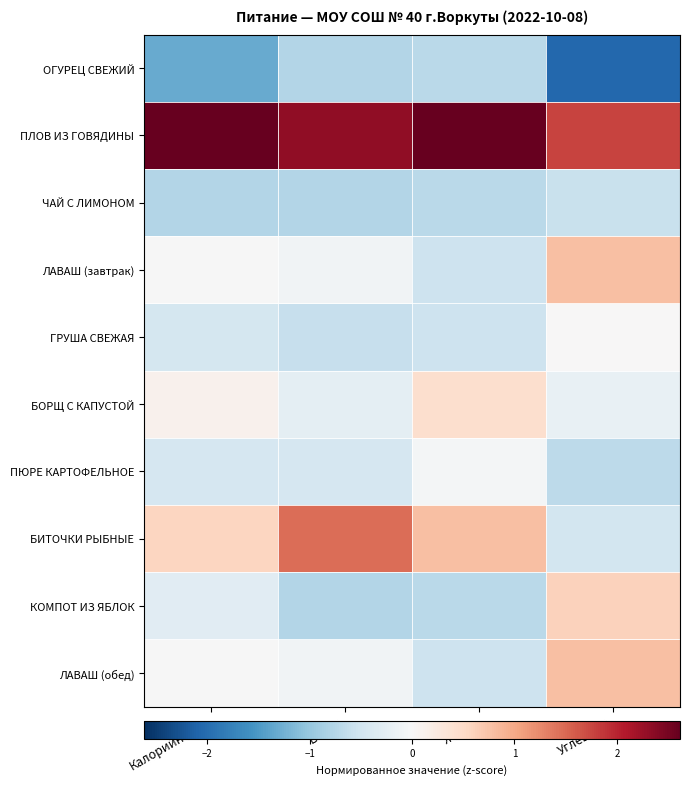

Reading left to right, list all the values displayed in this chart.

ОГУРЕЦ СВЕЖИЙ: Калорийность=-1.3	Белки=-0.8	Жиры=-0.7	Углеводы=-2.0
ПЛОВ ИЗ ГОВЯДИНЫ: Калорийность=2.6	Белки=2.3	Жиры=2.6	Углеводы=1.8
ЧАЙ С ЛИМОНОМ: Калорийность=-0.8	Белки=-0.8	Жиры=-0.7	Углеводы=-0.6
ЛАВАШ (завтрак): Калорийность=-0.0	Белки=-0.1	Жиры=-0.5	Углеводы=0.8
ГРУША СВЕЖАЯ: Калорийность=-0.5	Белки=-0.6	Жиры=-0.5	Углеводы=0.0
БОРЩ С КАПУСТОЙ: Калорийность=0.1	Белки=-0.3	Жиры=0.4	Углеводы=-0.2
ПЮРЕ КАРТОФЕЛЬНОЕ: Калорийность=-0.4	Белки=-0.4	Жиры=-0.0	Углеводы=-0.7
БИТОЧКИ РЫБНЫЕ: Калорийность=0.6	Белки=1.5	Жиры=0.8	Углеводы=-0.5
КОМПОТ ИЗ ЯБЛОК: Калорийность=-0.3	Белки=-0.8	Жиры=-0.7	Углеводы=0.6
ЛАВАШ (обед): Калорийность=-0.0	Белки=-0.1	Жиры=-0.5	Углеводы=0.8